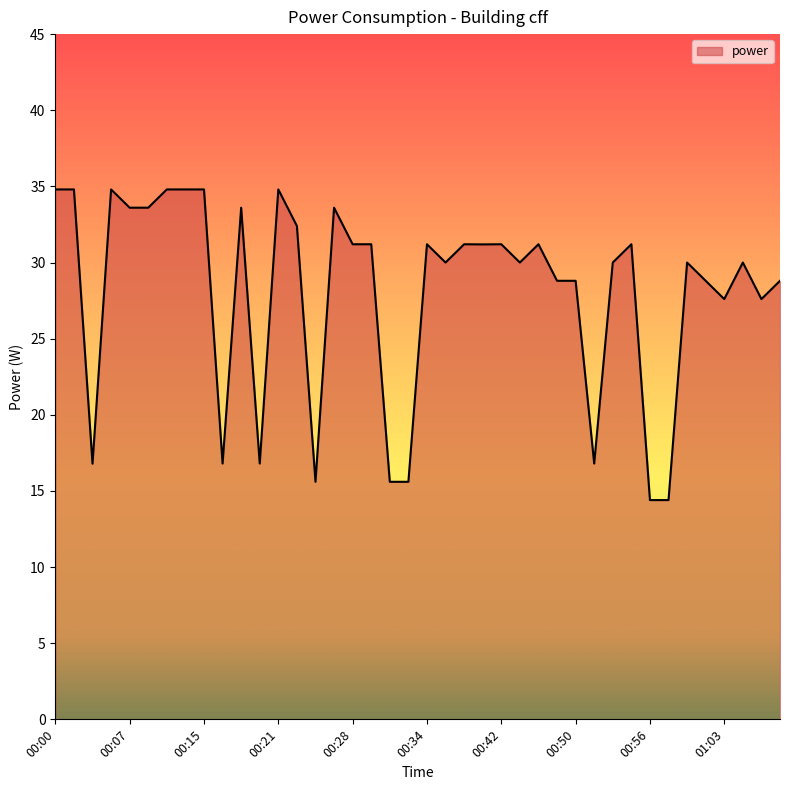

What is the minimum value shown in the chart?

14.4